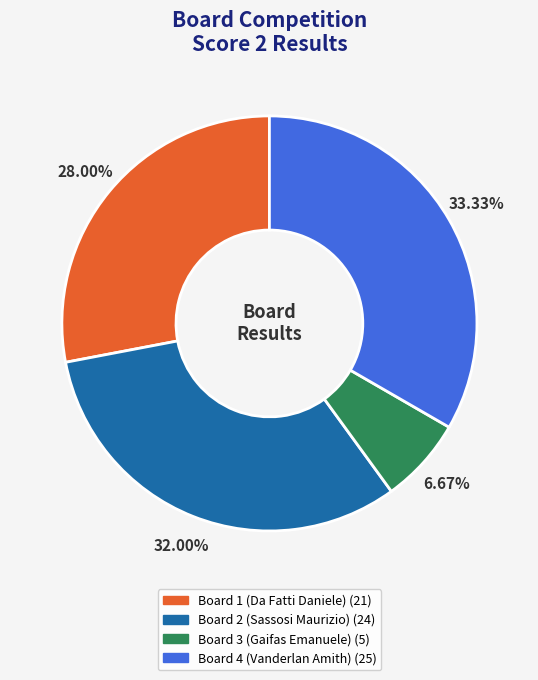

Is there any slice that represents more than half of the pie?

No